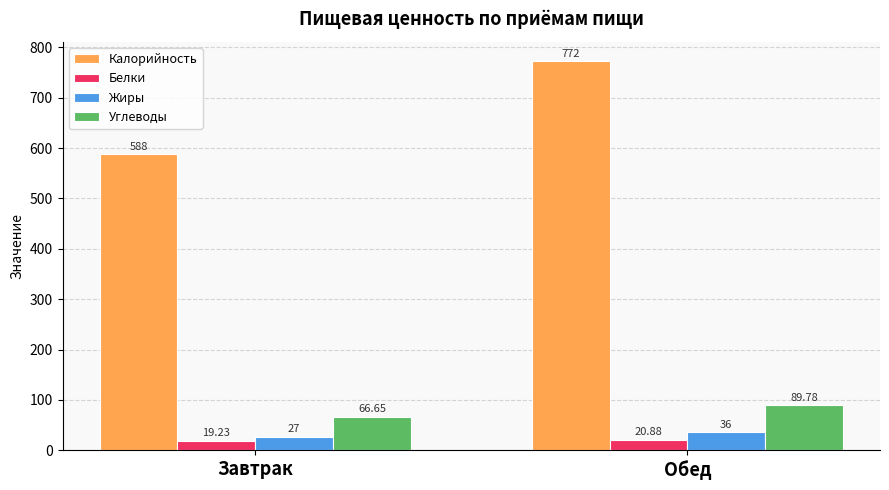

Reading left to right, list all the values displayed in this chart.

Калорийность: 588.0	772.0
Белки: 19.2	20.9
Жиры: 27.0	36.0
Углеводы: 66.7	89.8